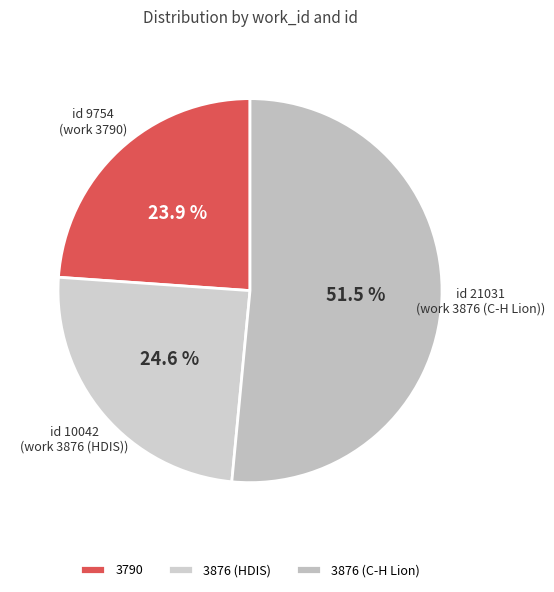

To the nearest percent, what is the difference between the 3876 (C-H Lion) and 3790 slice percentages?

28%